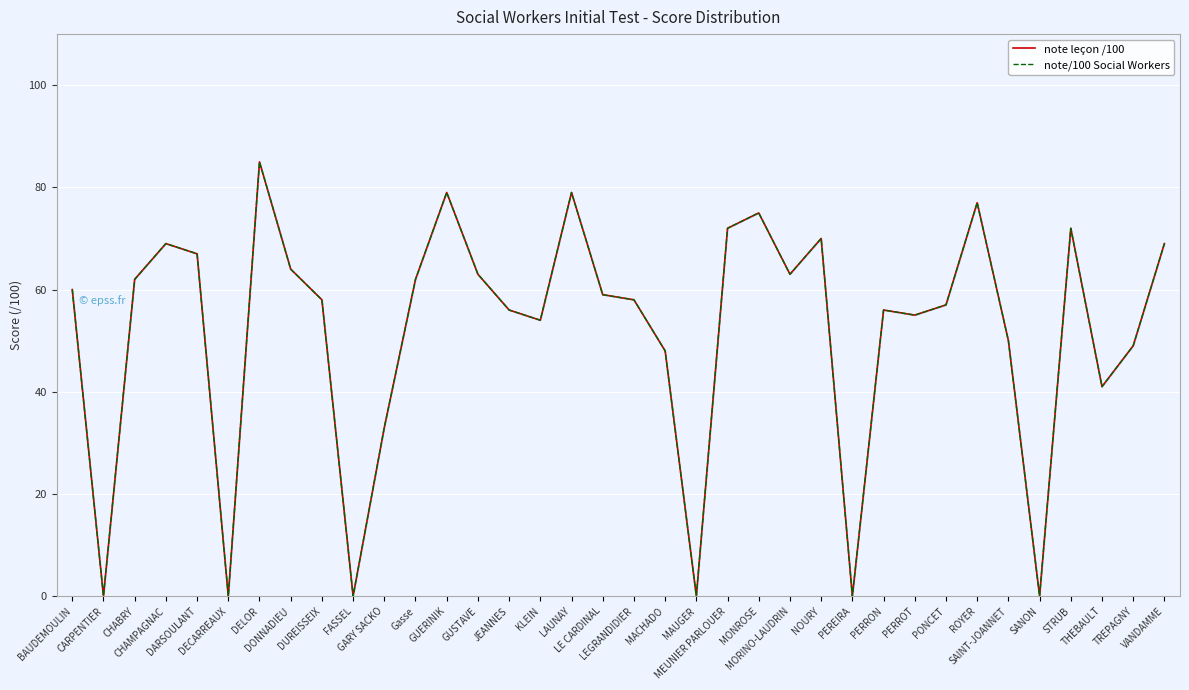

At which label does note leçon /100 reach its peak?

DELOR